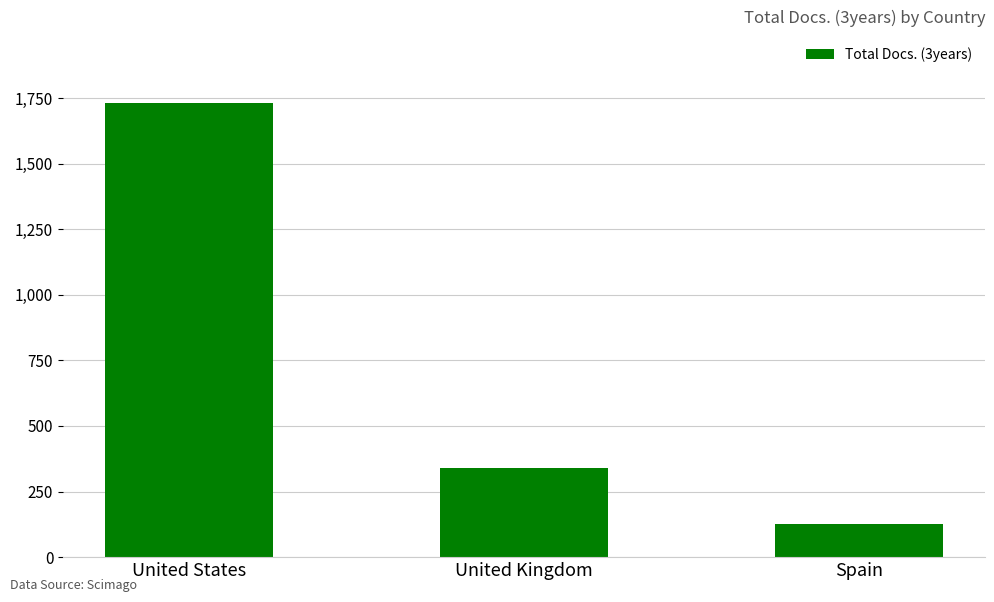

List the labels in order of value, largest first.

United States, United Kingdom, Spain